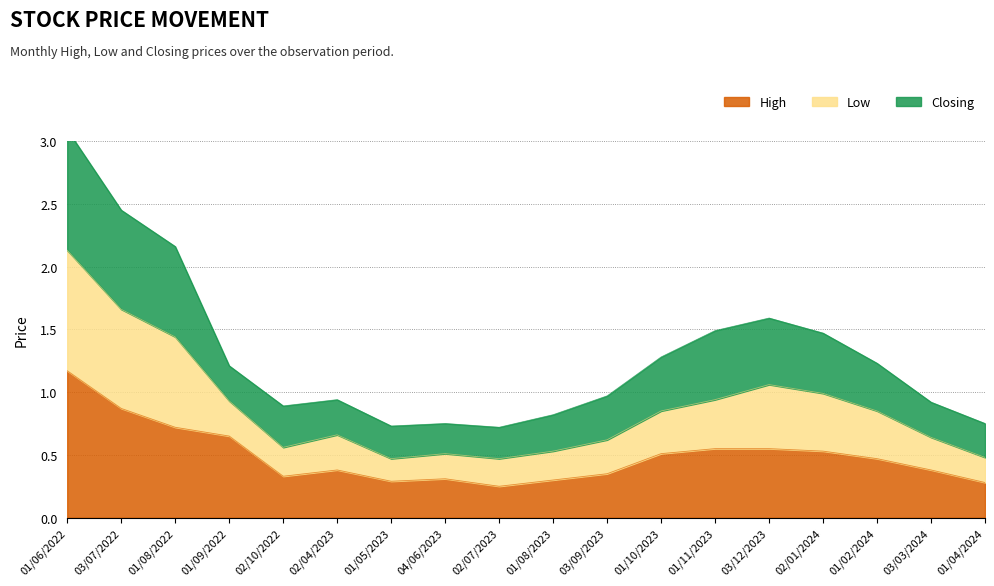

Which has a higher value, 01/02/2024 or 01/09/2022?

01/09/2022